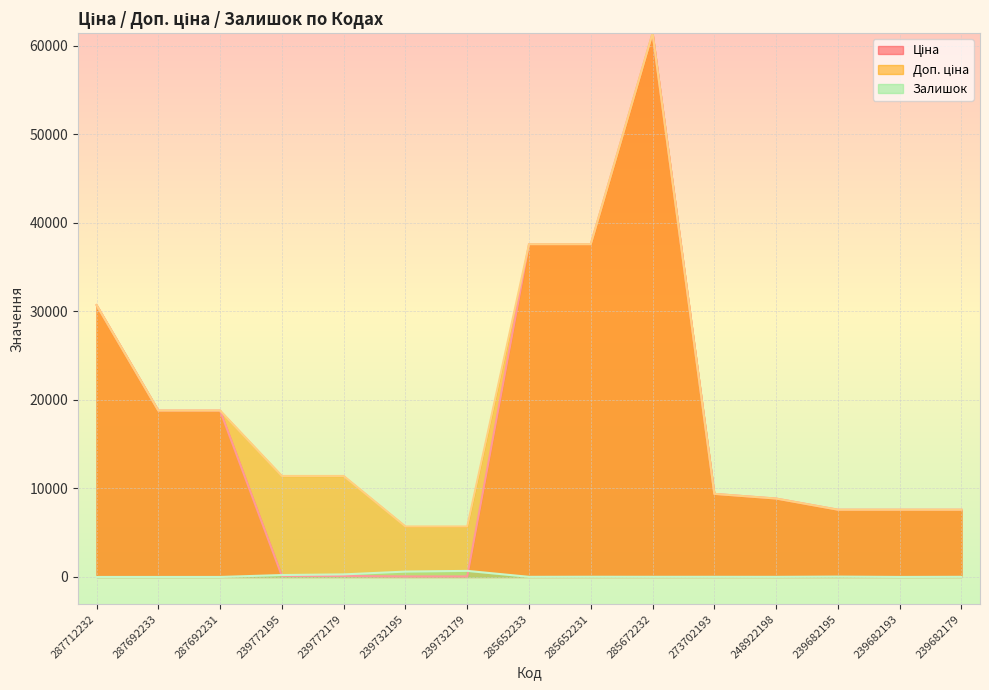

What is the lowest value of the Ціна series?

57.0